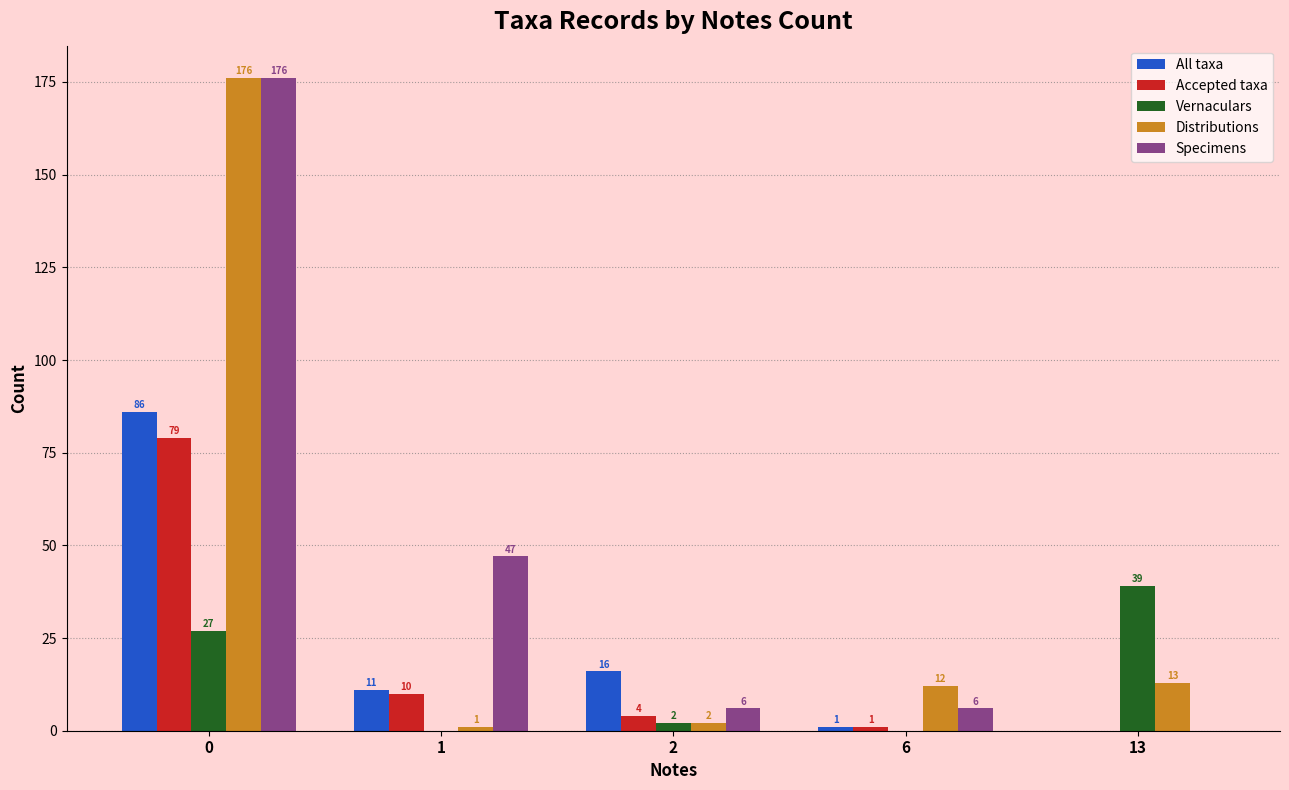

At which label is All taxa closest to 43?

2